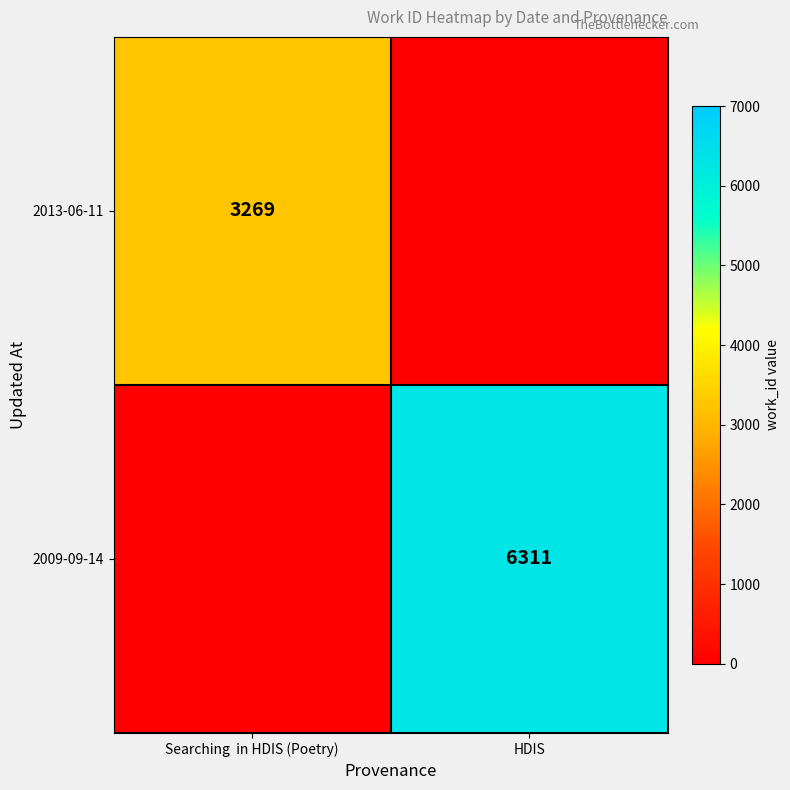

The value of 2009-09-14 at HDIS is 9597. True or false?

False